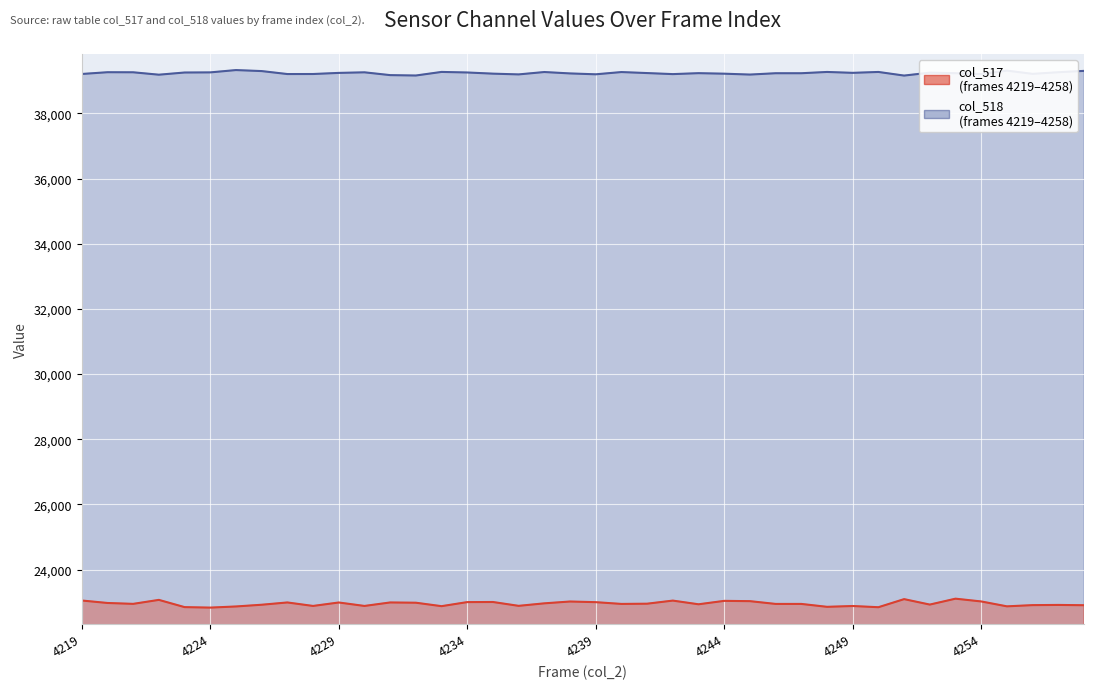

Which series has the widest spread of values?

col_517